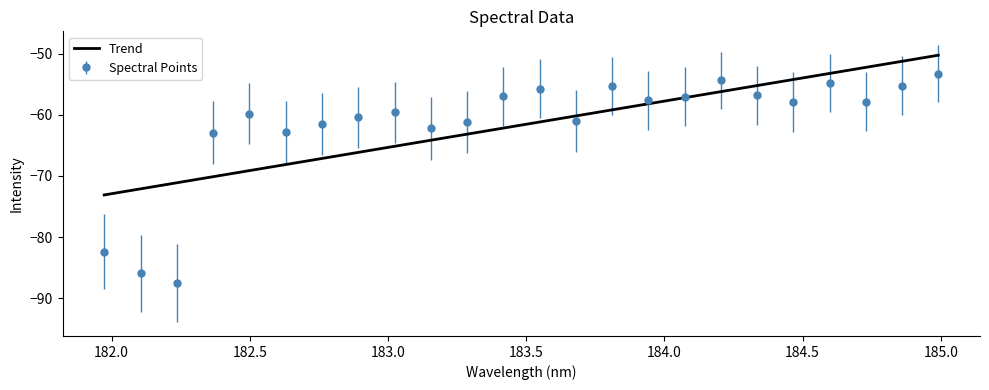

What is the maximum value shown in the chart?

-50.2